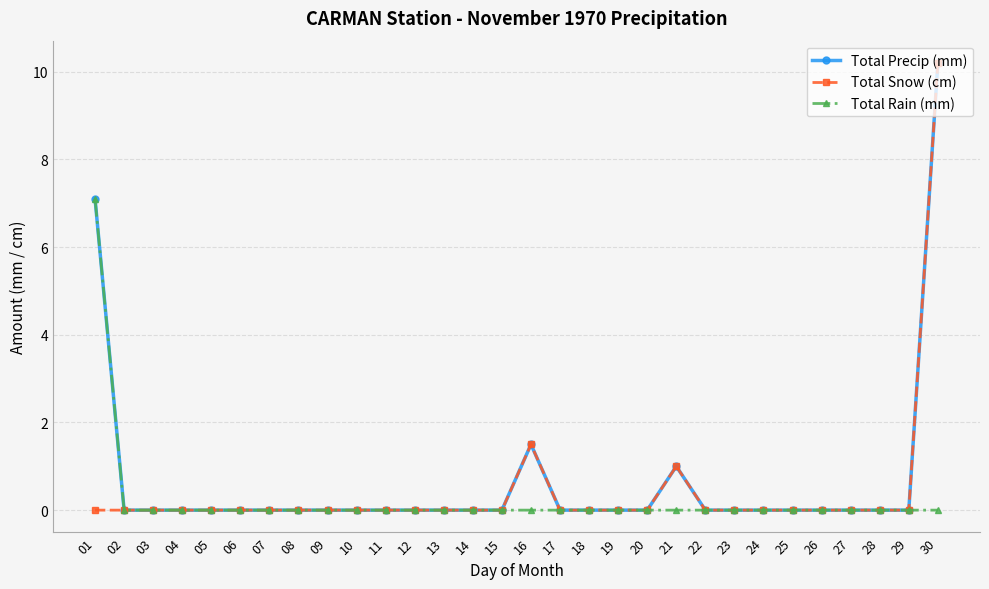

What is the greatest value displayed?

10.2